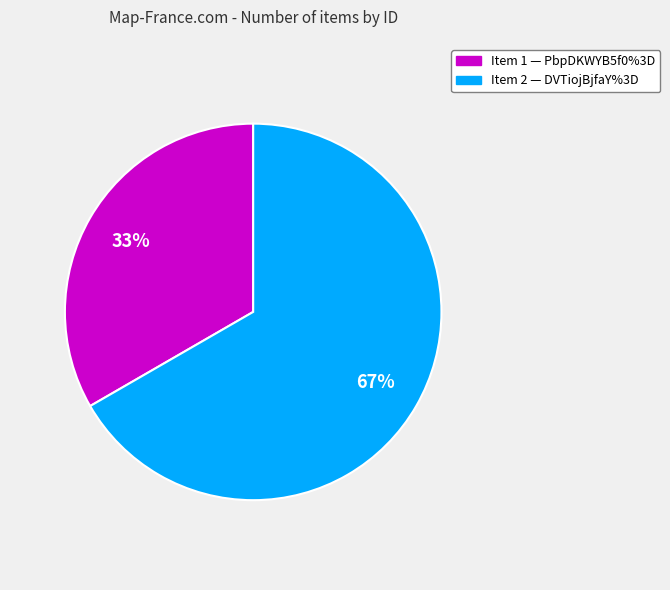

To the nearest percent, what is the average slice percentage?

50%